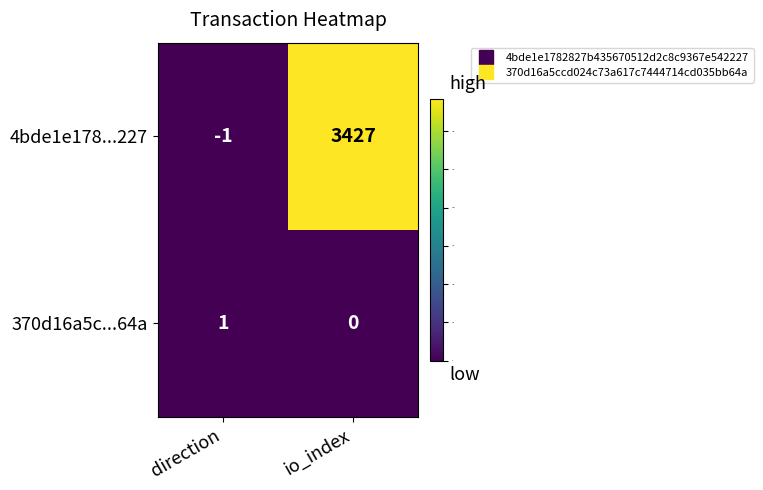

How many values in the 370d16a5c...64a series are below 1?

1